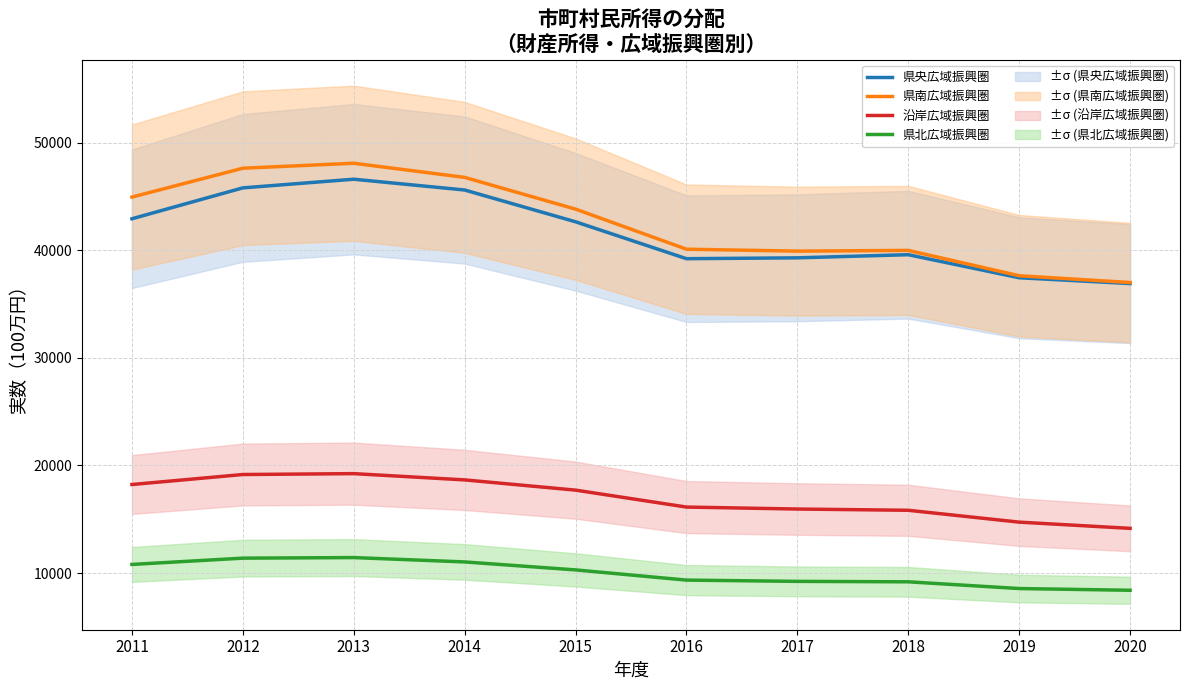

What are all the series names shown in the legend?

県央広域振興圏, 県南広域振興圏, 沿岸広域振興圏, 県北広域振興圏